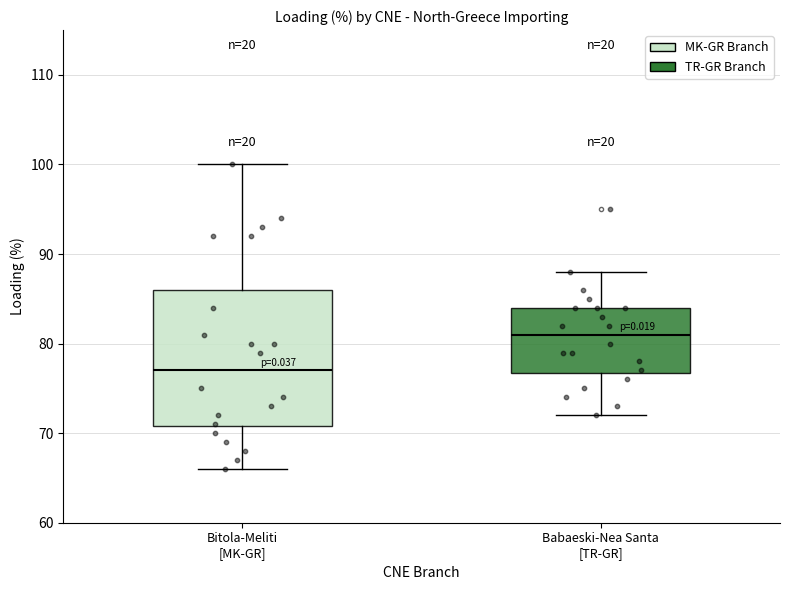

Which box's median line is the lowest?

Bitola-Meliti [MK-GR]